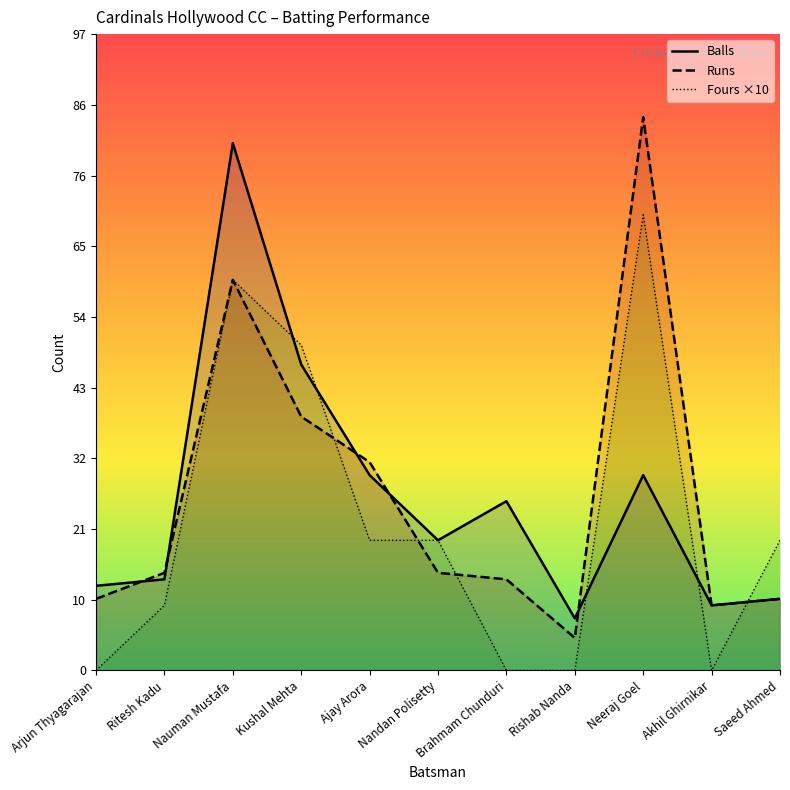

How many lines are shown in the chart?

3